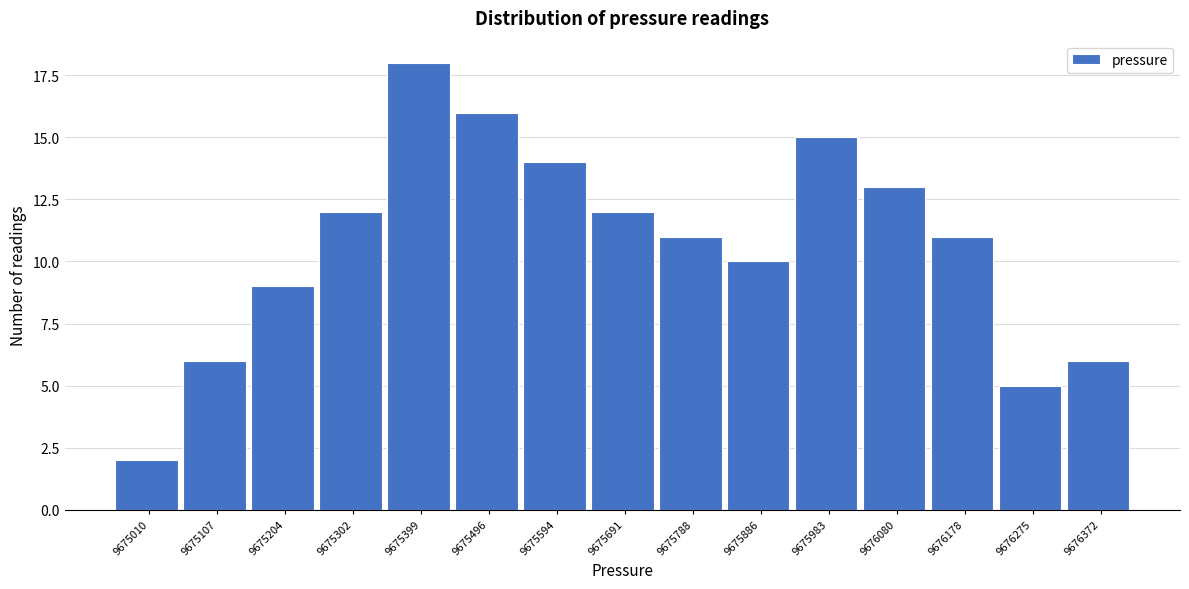

Reading left to right, transcribe all the data shown in this chart.

9675010=2	9675107=6	9675204=9	9675302=12	9675399=18	9675496=16	9675594=14	9675691=12	9675788=11	9675886=10	9675983=15	9676080=13	9676178=11	9676275=5	9676372=6